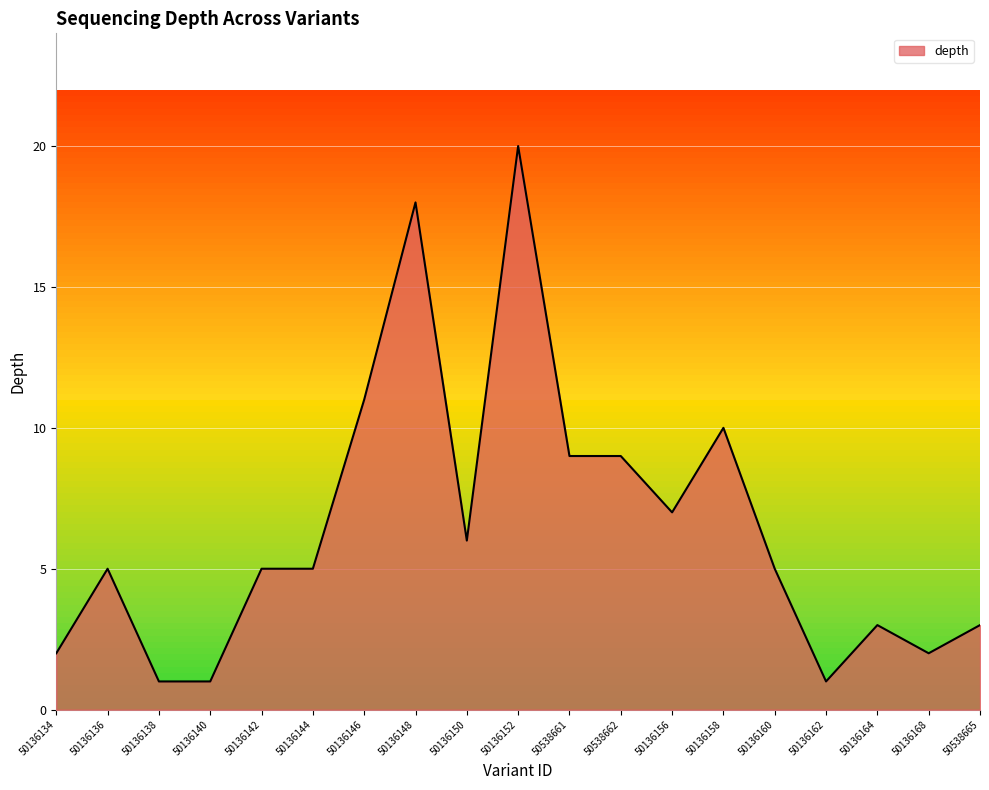

How many lines are shown in the chart?

1